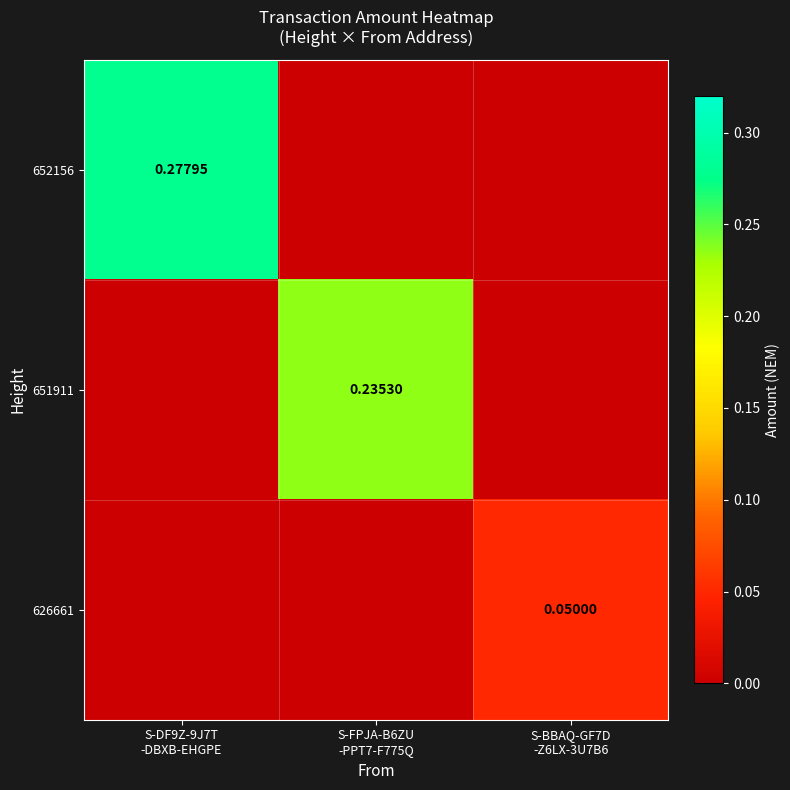

List the series in order of their overall mean, highest first.

652156, 651911, 626661